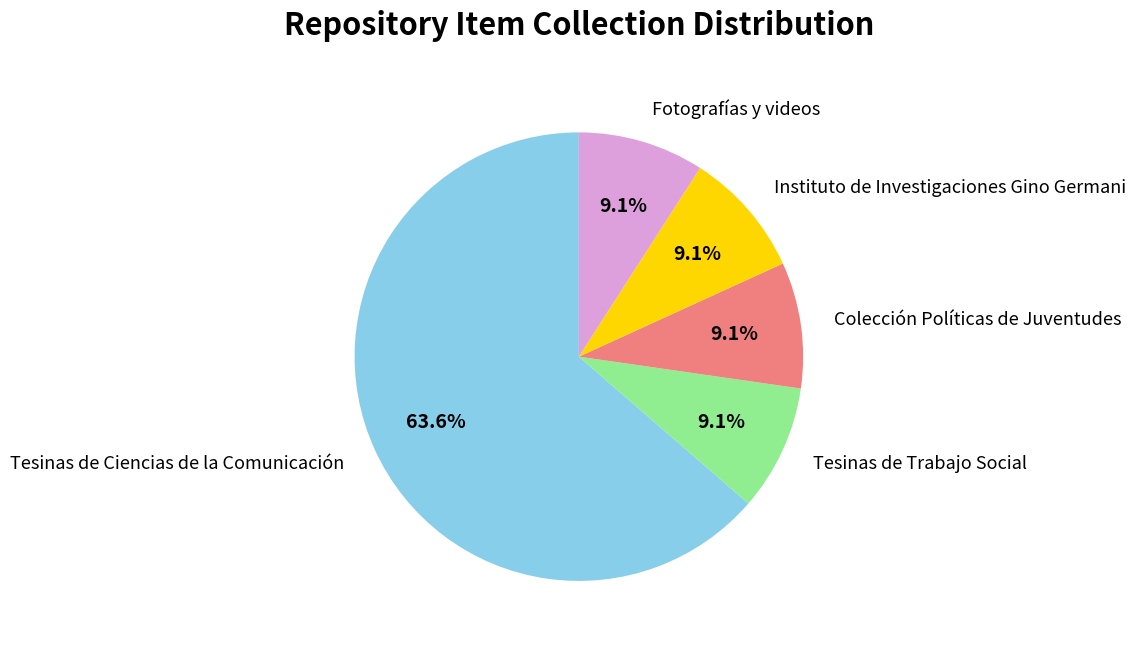

Approximately how many times larger is the value at Fotografías y videos compared to Tesinas de Trabajo Social?

1.0